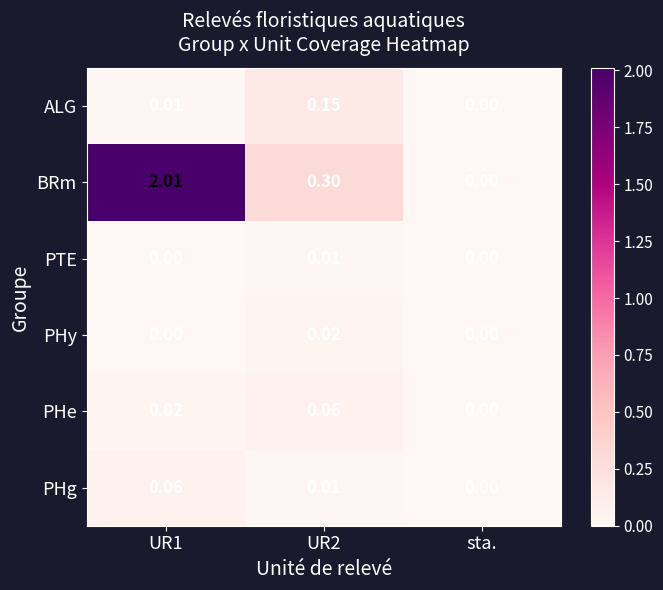

At how many categories does at least one series exceed 1?

1